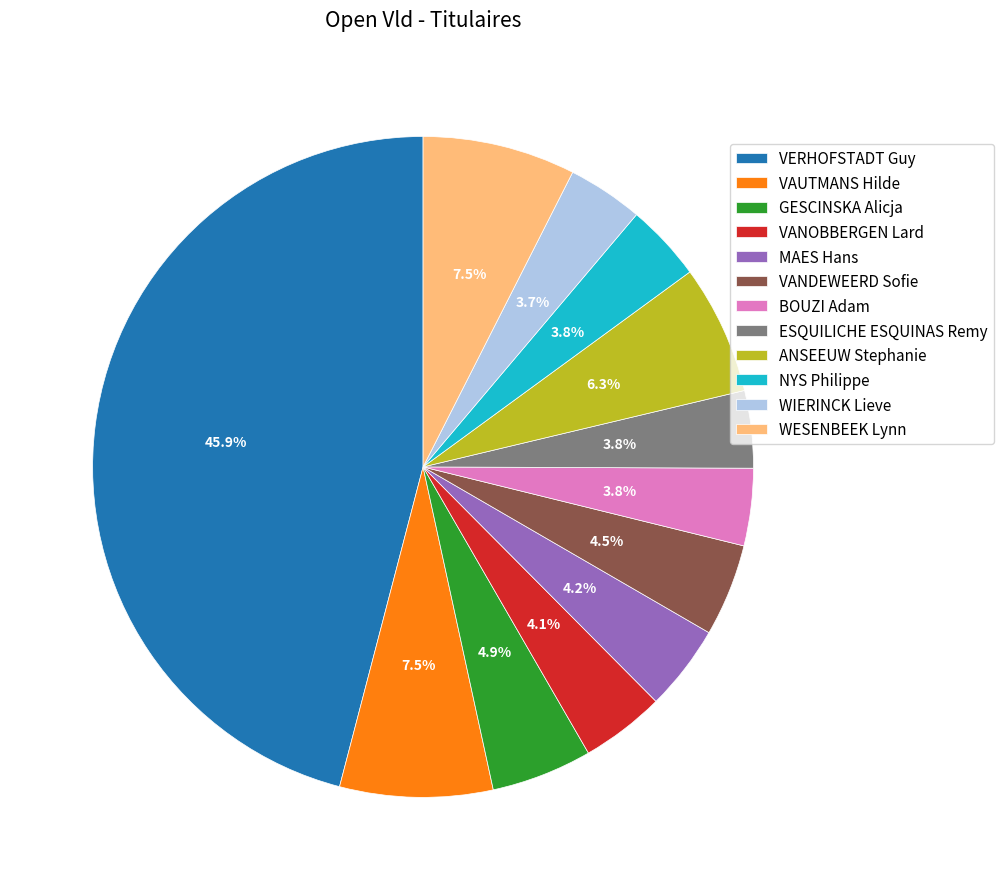

Combined, do WIERINCK Lieve and GESCINSKA Alicja account for over 50%?

No